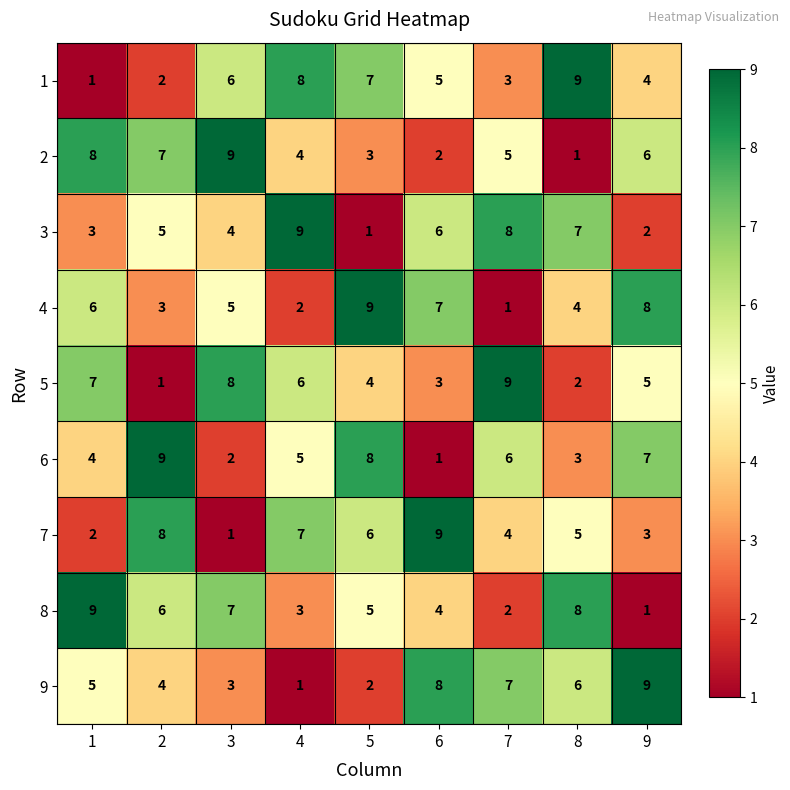

At which label does 7 reach its minimum?

3